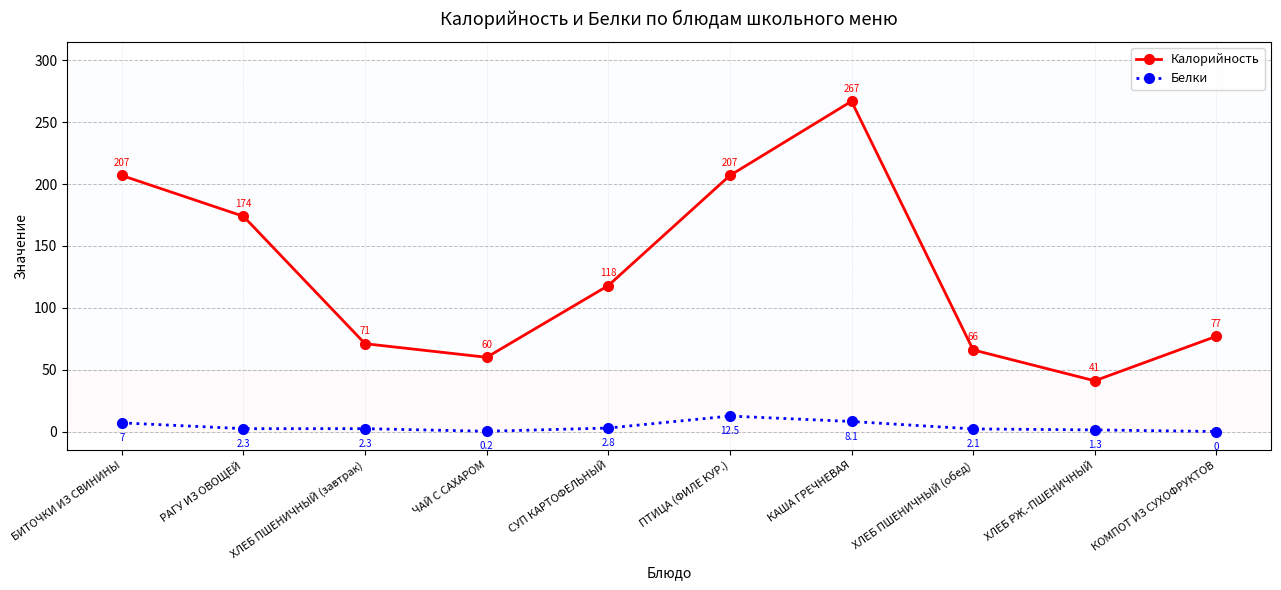

What is the maximum value shown in the chart?

267.0